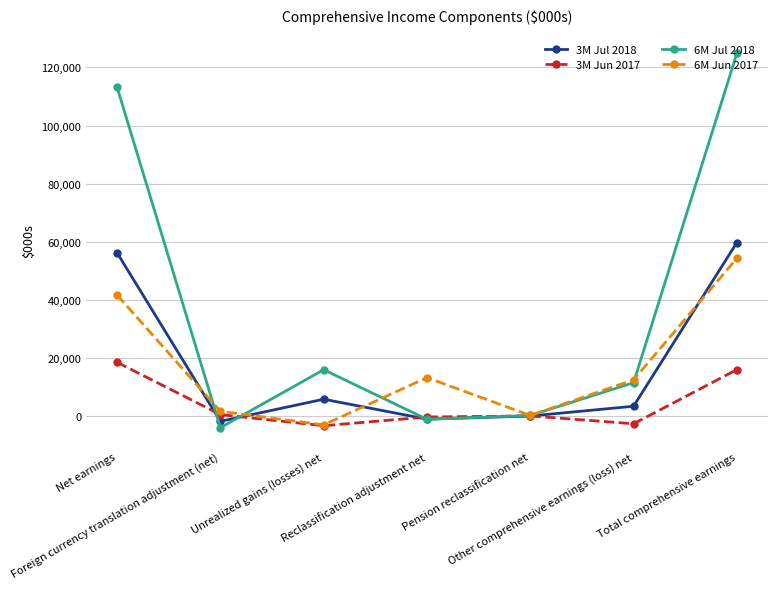

How many series are shown in this chart?

4